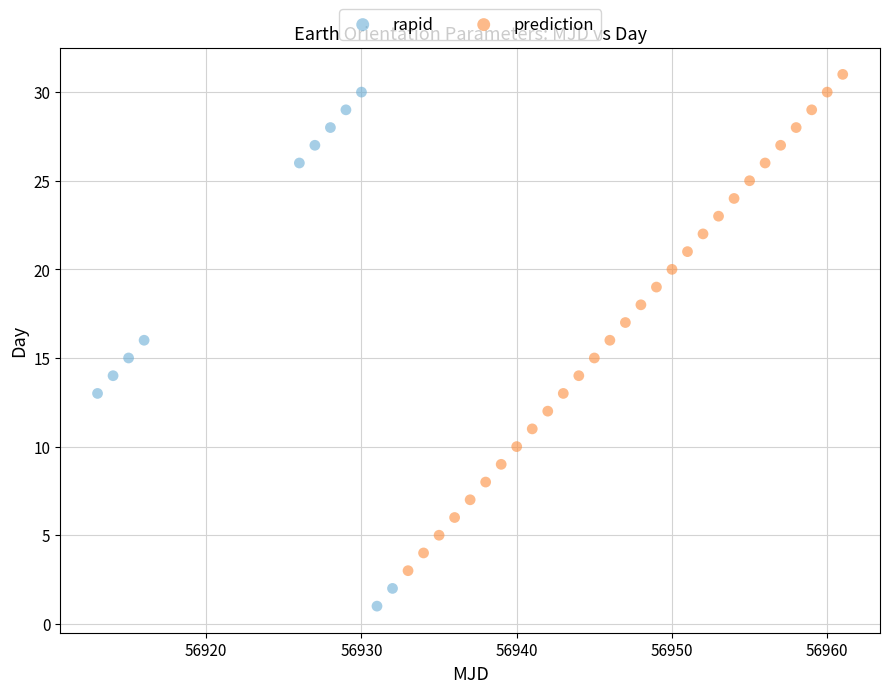

Which series reaches the minimum Y coordinate?

rapid